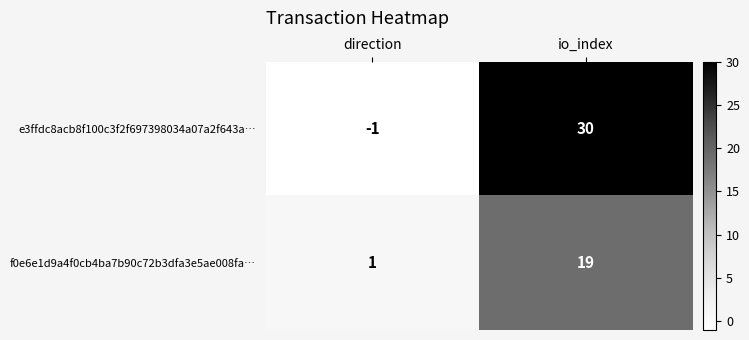

What is the difference between the maximum and minimum values in the f0e6e1d9a4f0cb4ba7b90c72b3dfa3e5ae008fa… series?

18